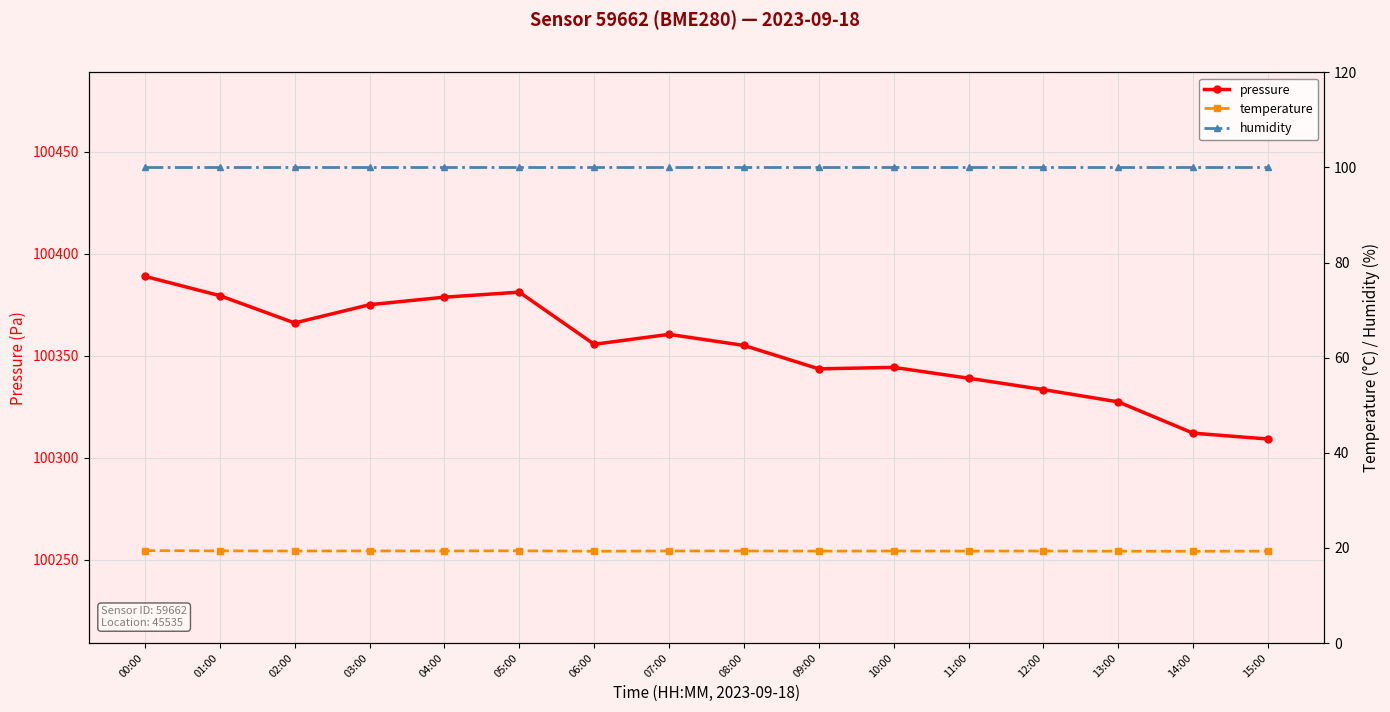

Reading right to left, list all the values displayed in this chart.

pressure: 15:00=100309.2	14:00=100312.1	13:00=100327.4	12:00=100333.4	11:00=100339.0	10:00=100344.3	09:00=100343.6	08:00=100355.1	07:00=100360.5	06:00=100355.6	05:00=100381.2	04:00=100378.7	03:00=100375.0	02:00=100366.1	01:00=100379.5	00:00=100388.9
temperature: 15:00=19.3	14:00=19.3	13:00=19.3	12:00=19.4	11:00=19.3	10:00=19.4	09:00=19.3	08:00=19.4	07:00=19.4	06:00=19.3	05:00=19.4	04:00=19.4	03:00=19.4	02:00=19.4	01:00=19.4	00:00=19.4
humidity: 15:00=100.0	14:00=100.0	13:00=100.0	12:00=100.0	11:00=100.0	10:00=100.0	09:00=100.0	08:00=100.0	07:00=100.0	06:00=100.0	05:00=100.0	04:00=100.0	03:00=100.0	02:00=100.0	01:00=100.0	00:00=100.0